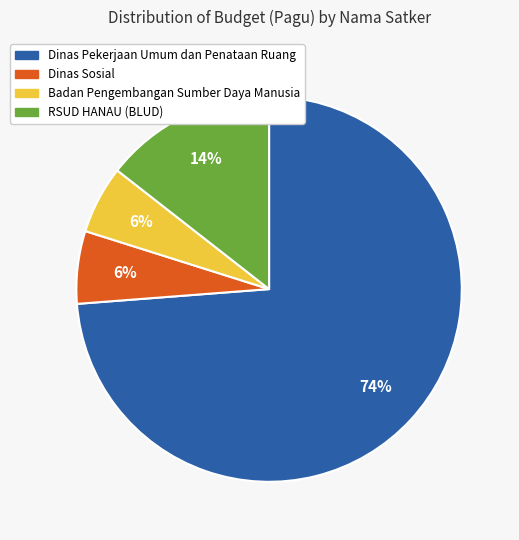

Approximately how many times larger is the value at Badan Pengembangan Sumber Daya Manusia compared to RSUD HANAU (BLUD)?

0.4